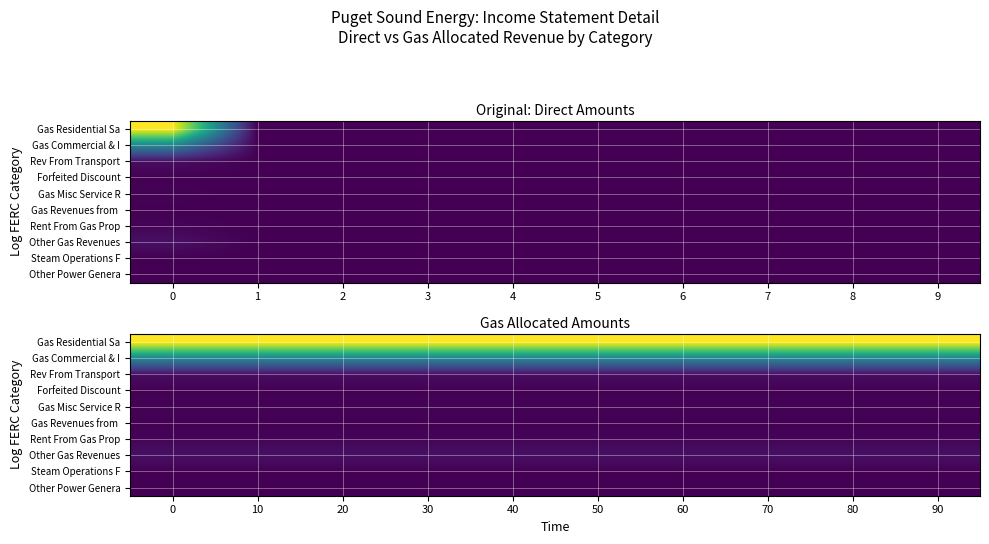

Is the value of row_8 at 5 greater than the value of row_5 at 3?

No